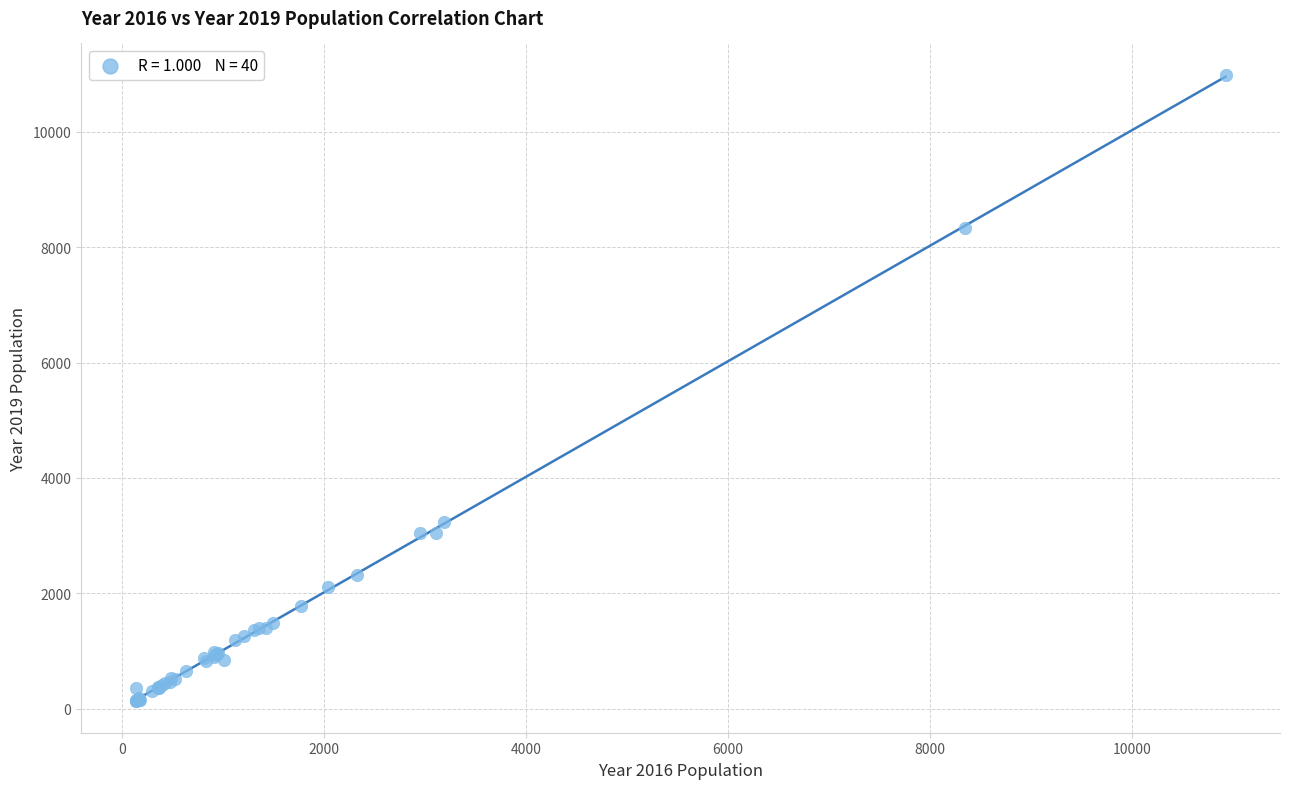

What Y value in the scatter plot is closest to 5559?

3233